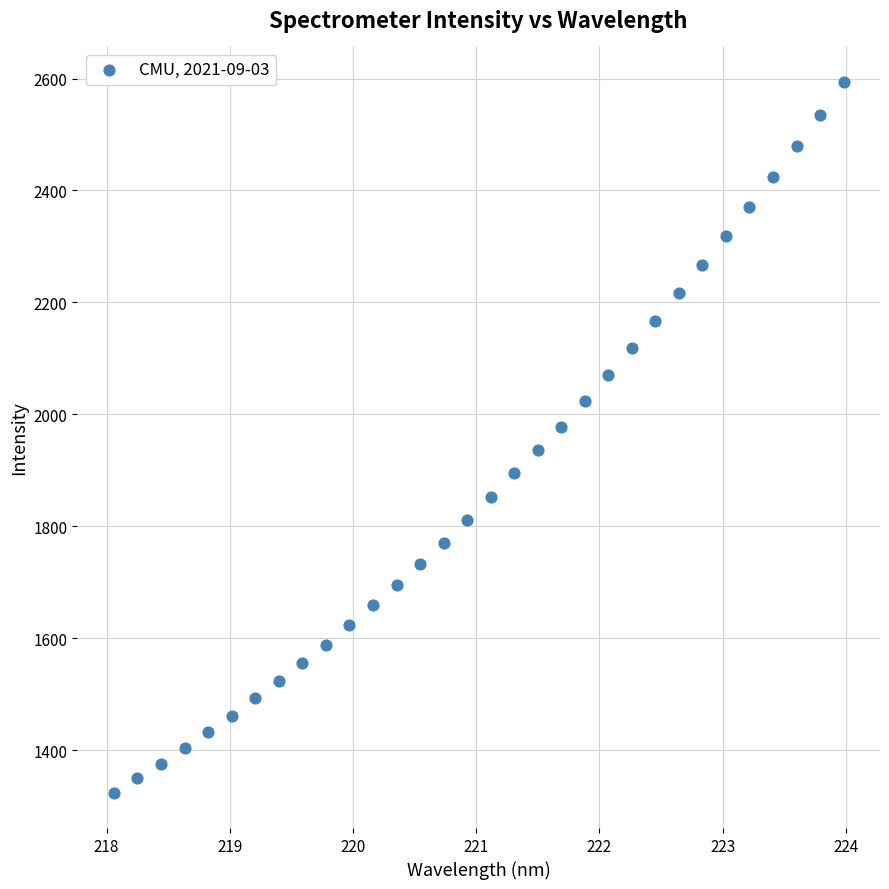

What is the range of X values (max minus min)?

5.9